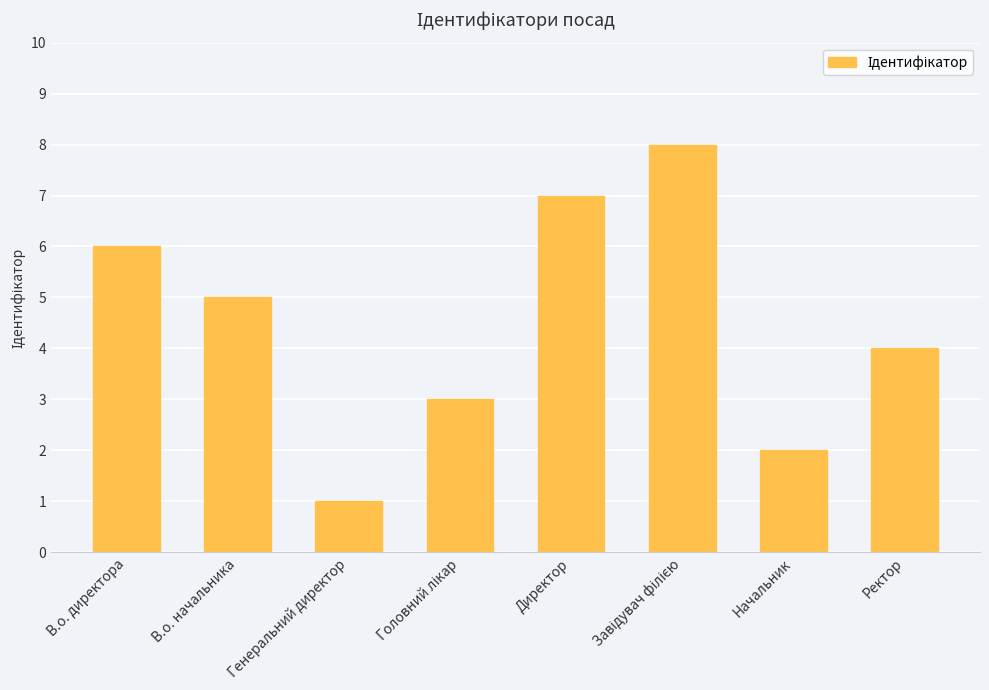

What is the sum of all values?

36